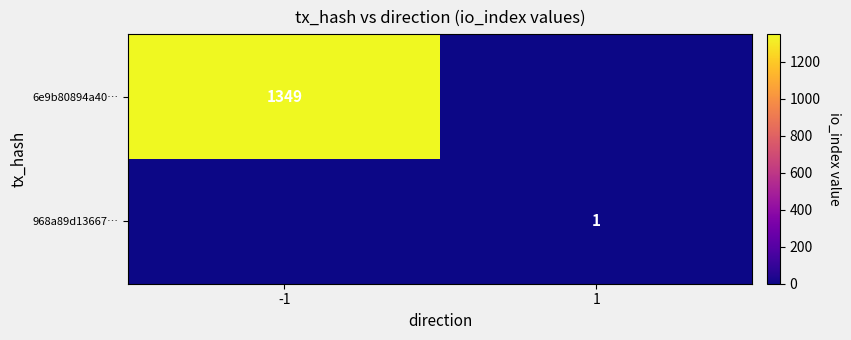

What is the difference between the highest and lowest values at 1?

1